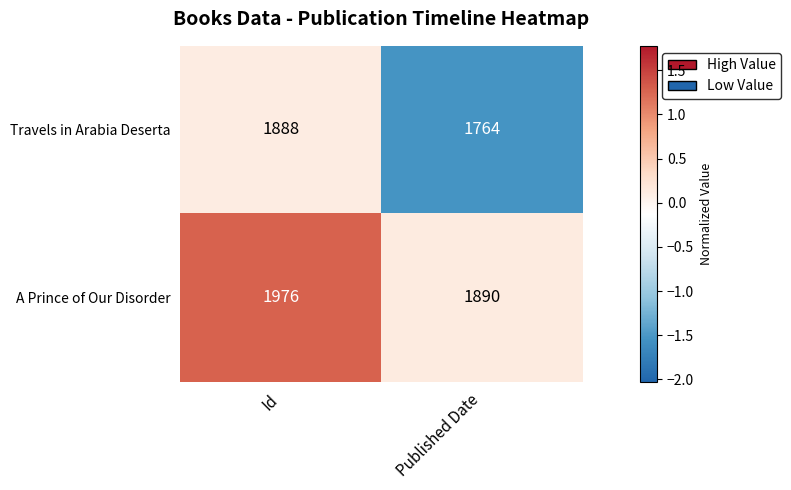

Rank the series by their maximum value, from highest to lowest.

A Prince of Our Disorder, Travels in Arabia Deserta